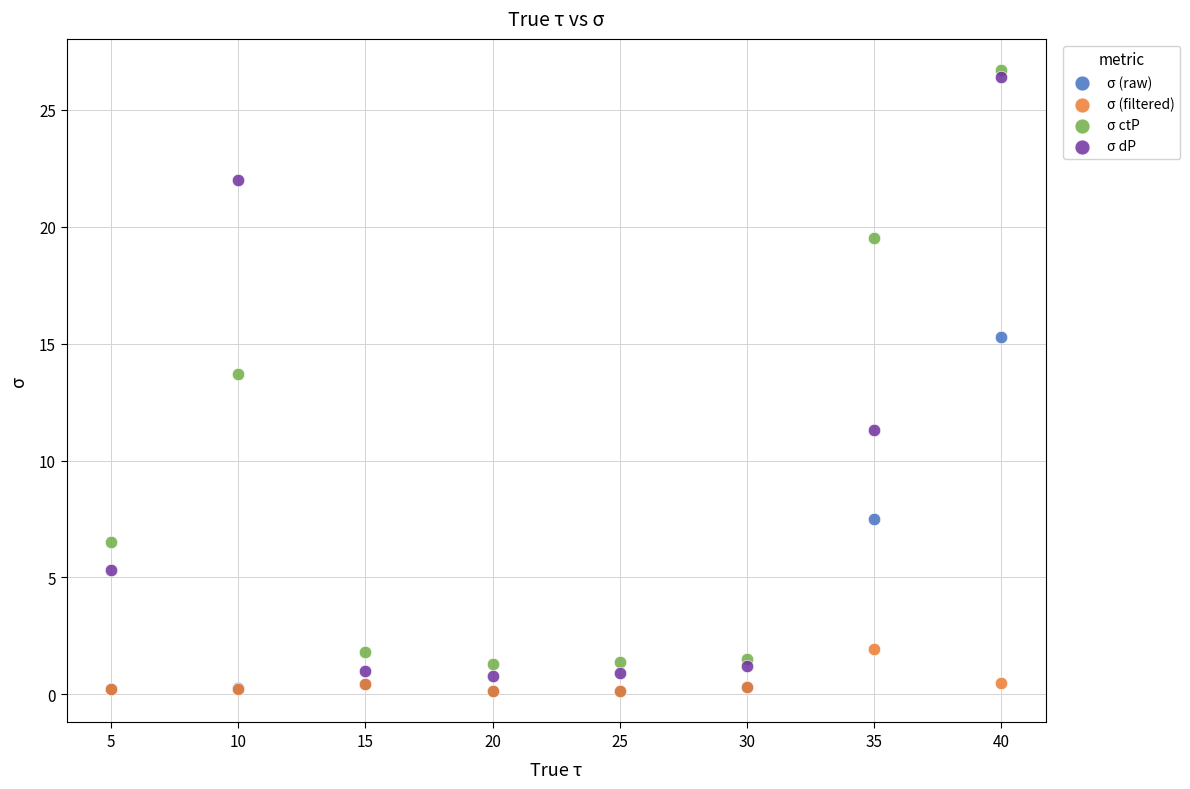

Across all series, what Y value is closest to 13?

13.7